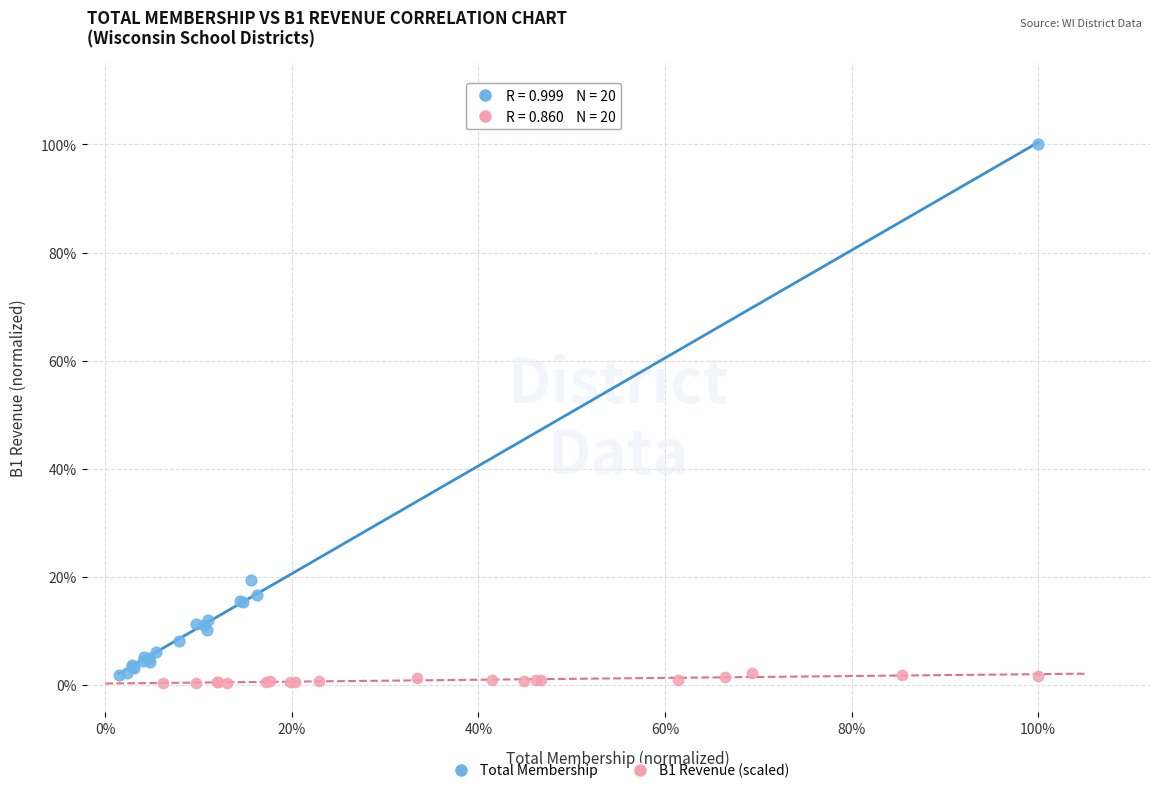

Which series has the largest Y range (max minus min)?

Total Membership